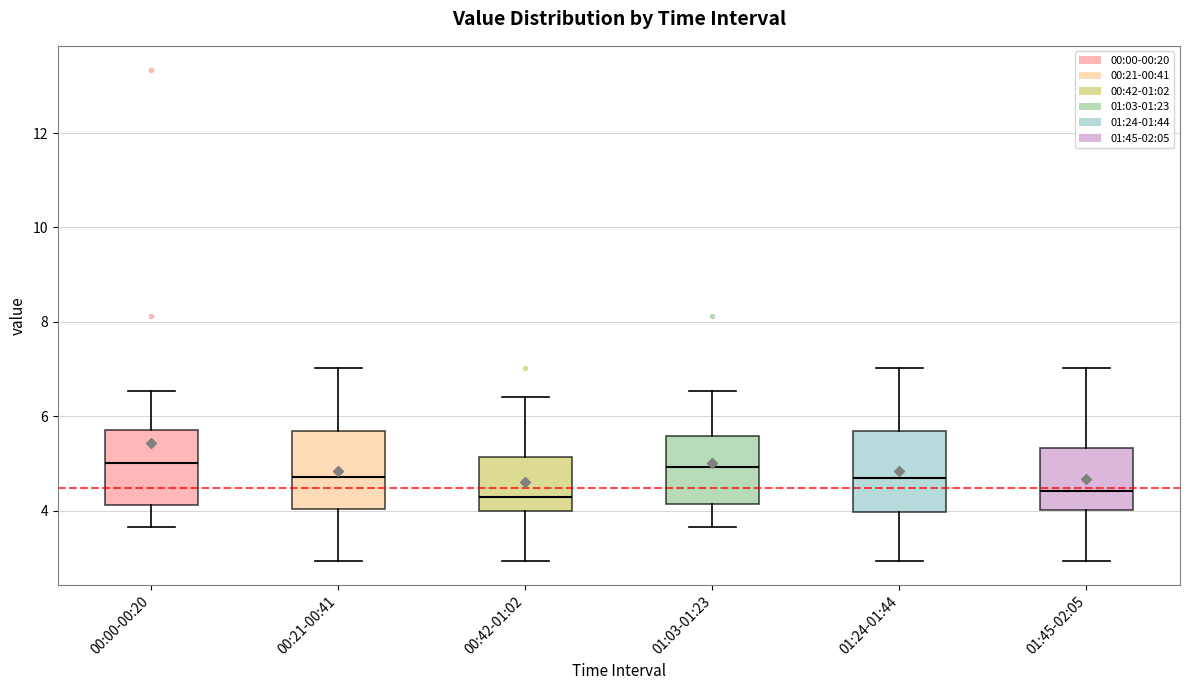

Where is the lower edge of the box for 00:42-01:02 on the y-axis? The values are not printed on the chart, so give them approximately, as read against the axis.

4.0